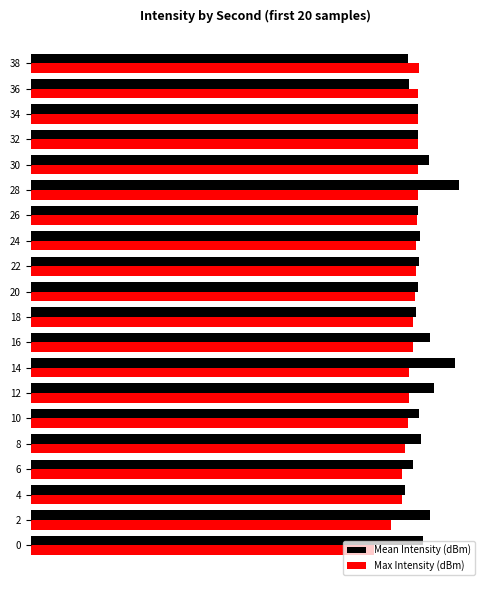

What are all the series names shown in the legend?

Mean Intensity (dBm), Max Intensity (dBm)